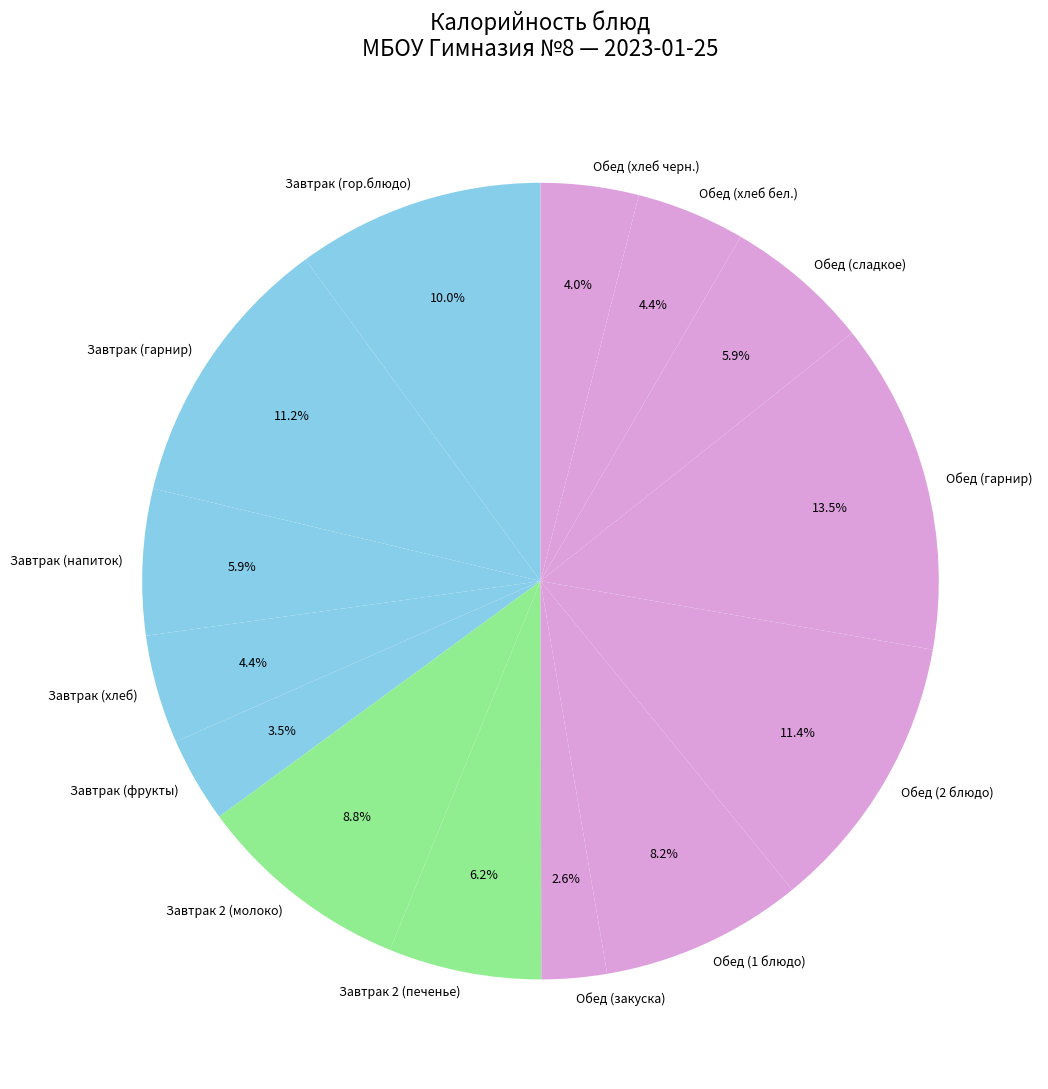

Which has a higher value, Завтрак (гор.блюдо) or Завтрак (гарнир)?

Завтрак (гарнир)